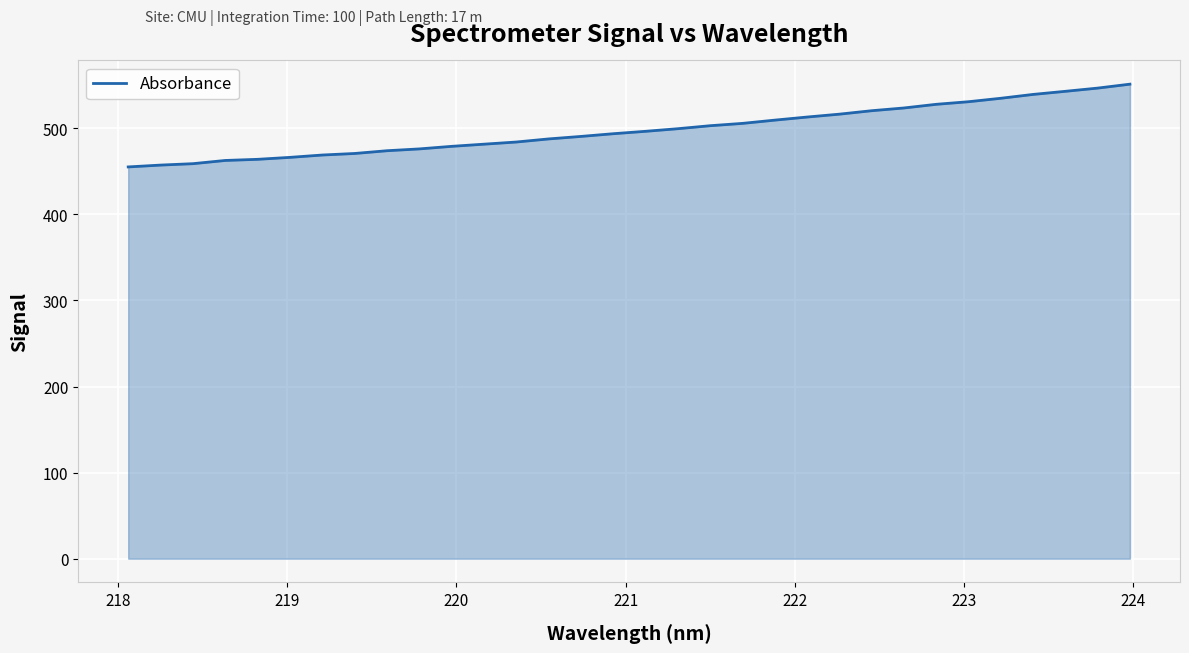

What is the difference between the maximum and minimum values?

96.1